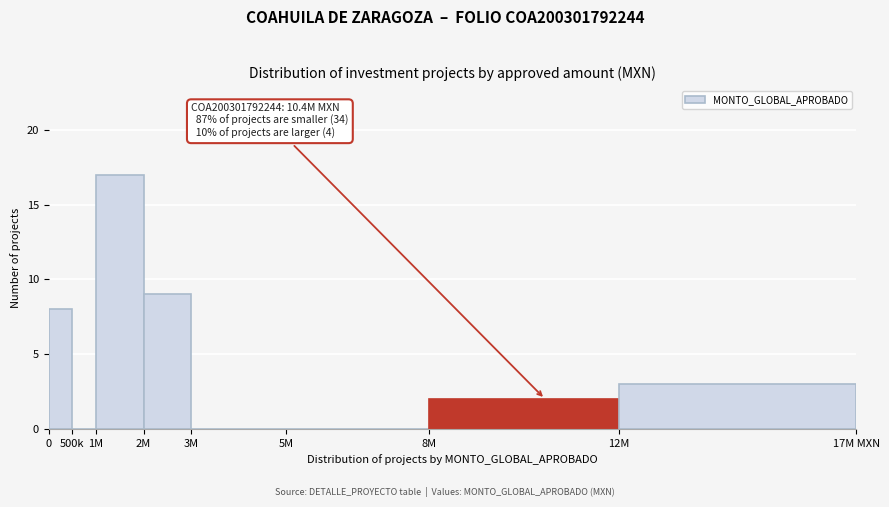

Reading left to right, list all the values displayed in this chart.

0=8	500k=0	1M=17	2M=9	3M=0	5M=0	8M=2	12M=3